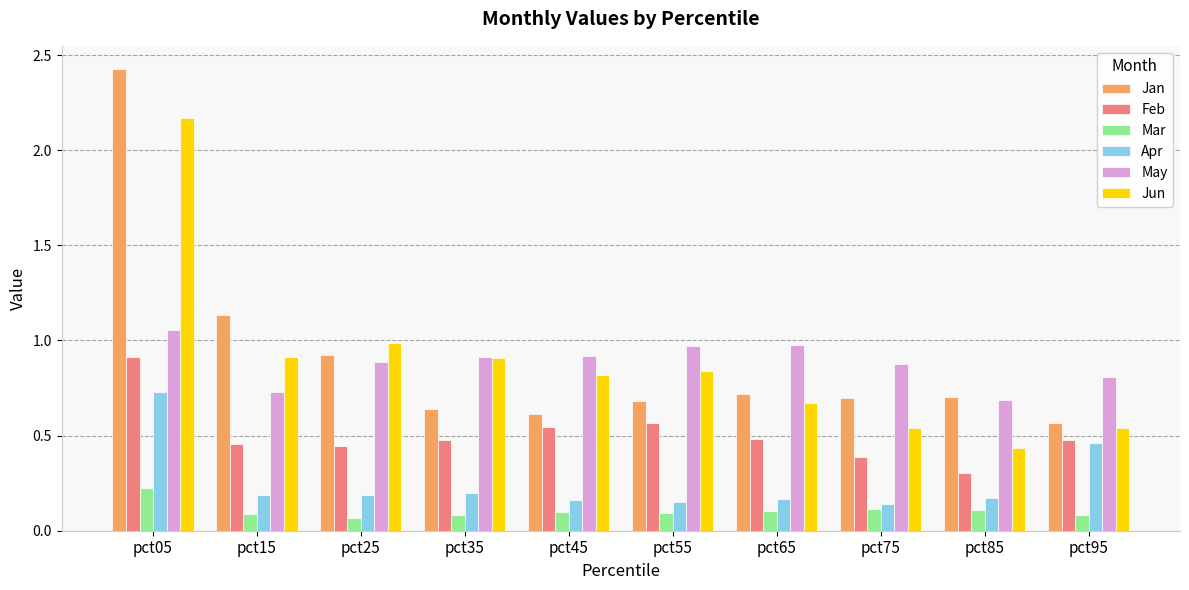

Which series has the widest spread of values?

Jan